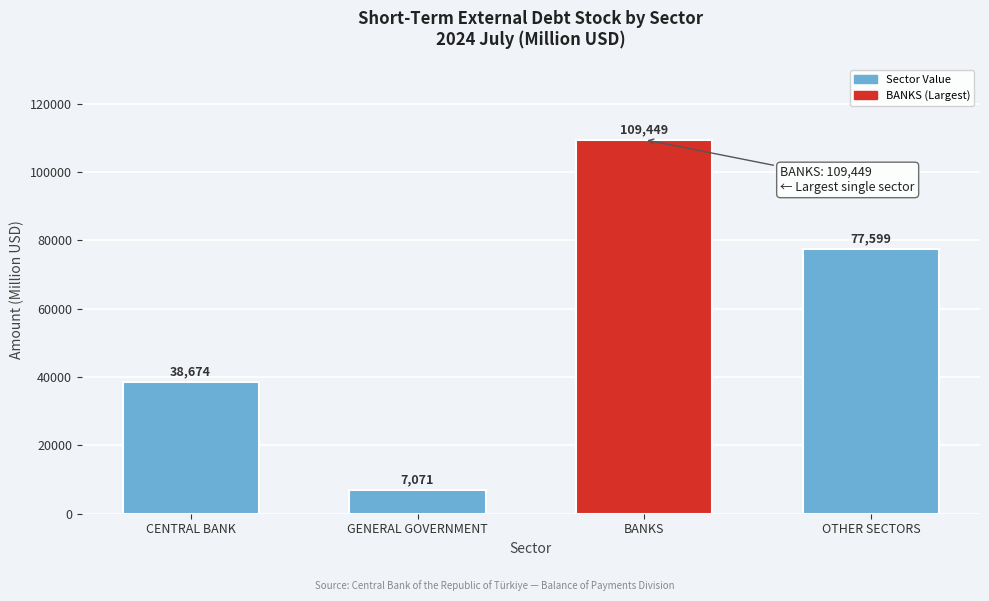

Reading left to right, extract all data points from this chart.

CENTRAL BANK=38674	GENERAL GOVERNMENT=7071	BANKS=109449	OTHER SECTORS=77599